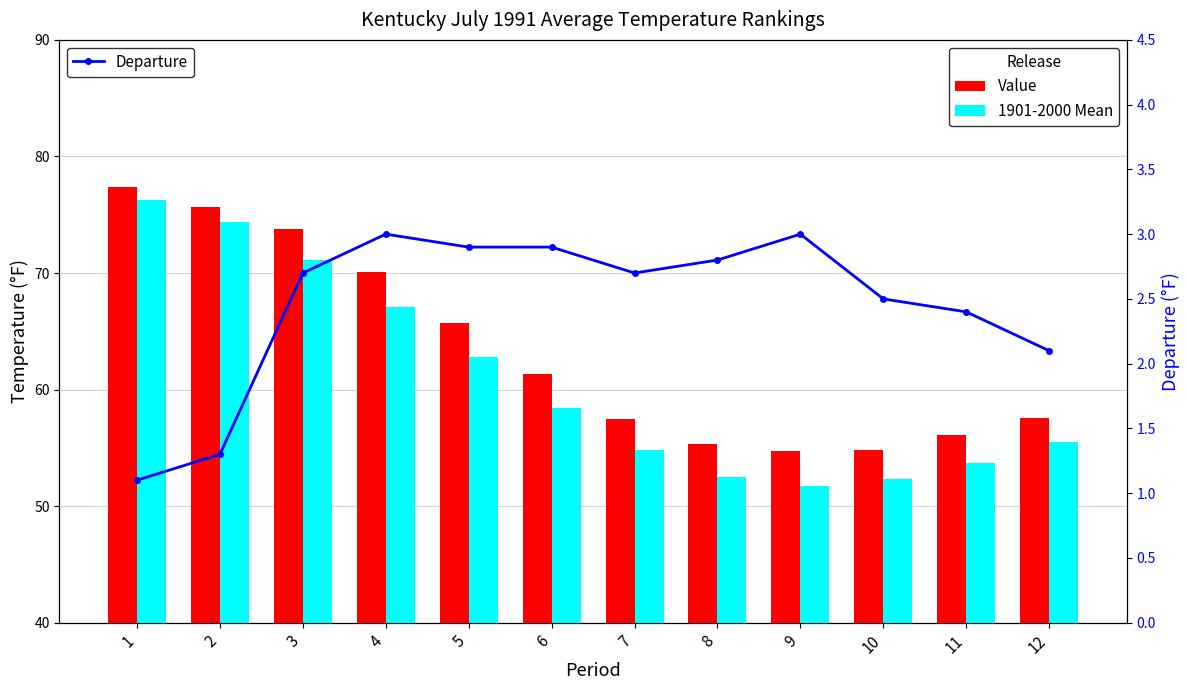

What is the value of the Value bar at the 5th from the left?

65.7